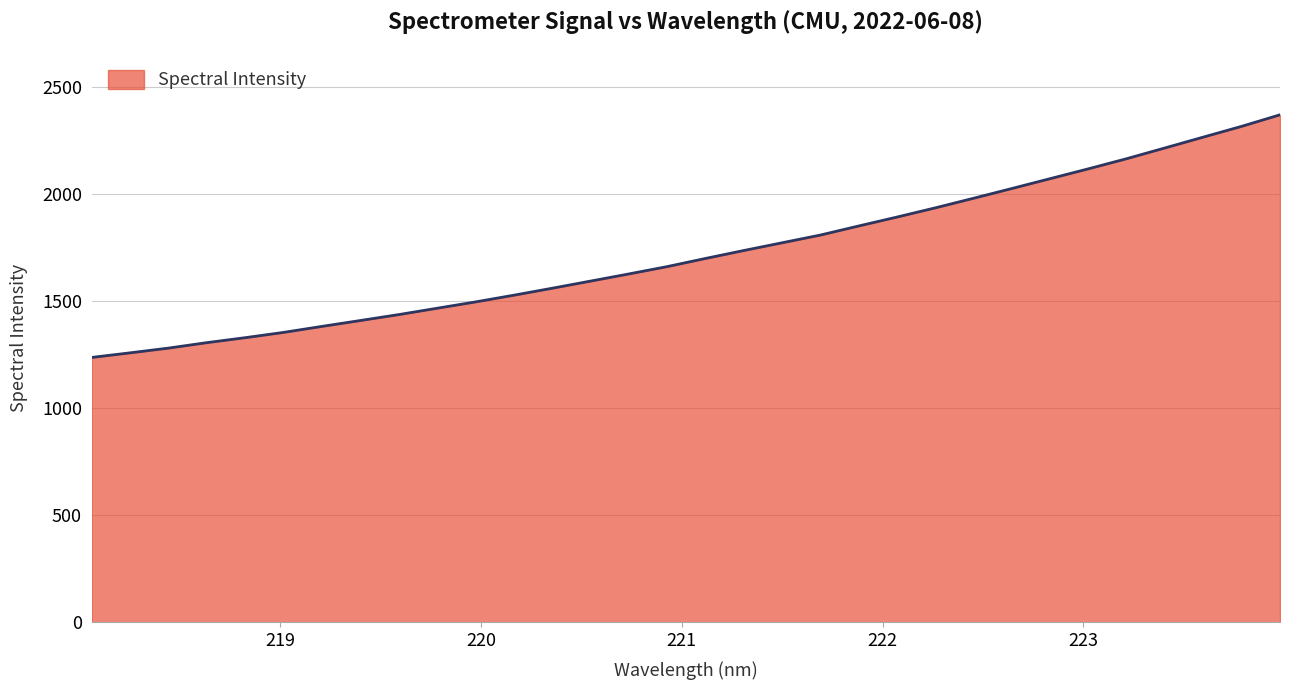

What is the maximum value shown in the chart?

2369.2